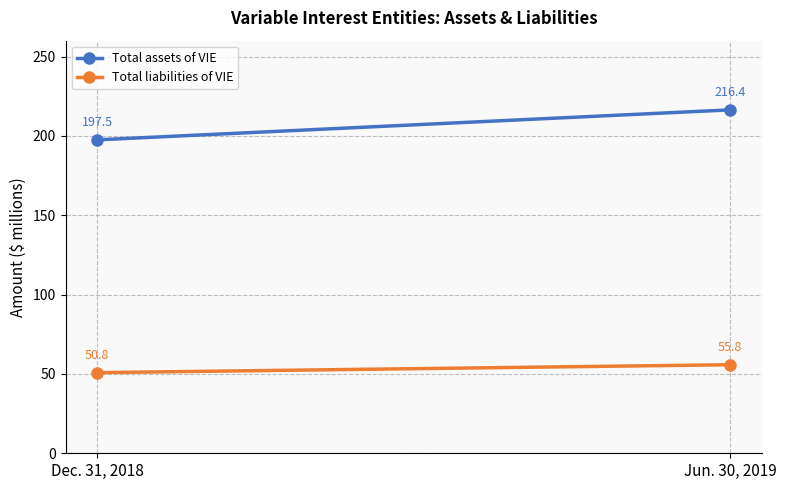

Count the number of data series in this chart.

2